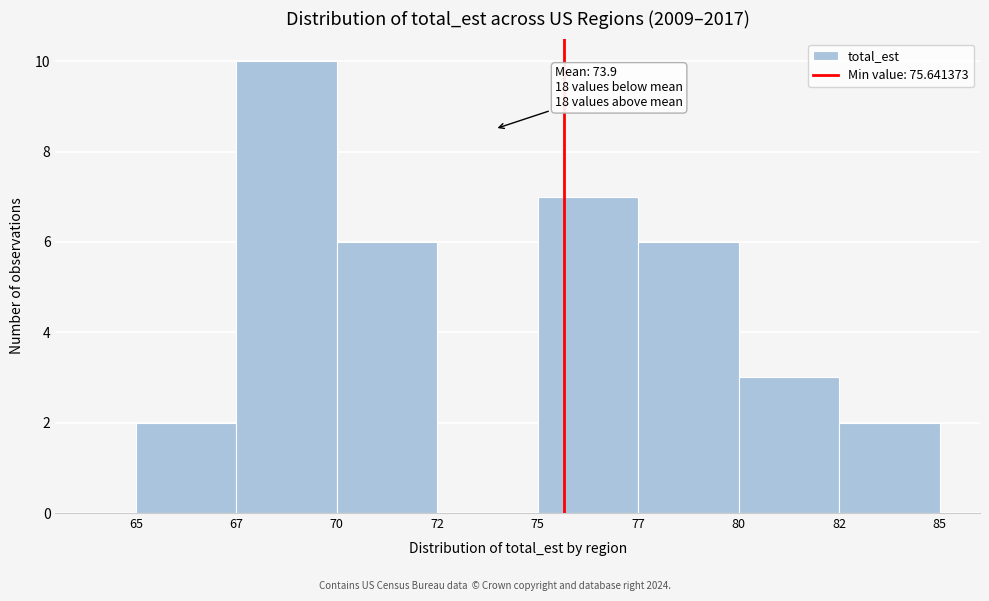

Reading left to right, extract all data points from this chart.

65=2	67=10	70=6	72=0	75=7	77=6	80=3	82=2